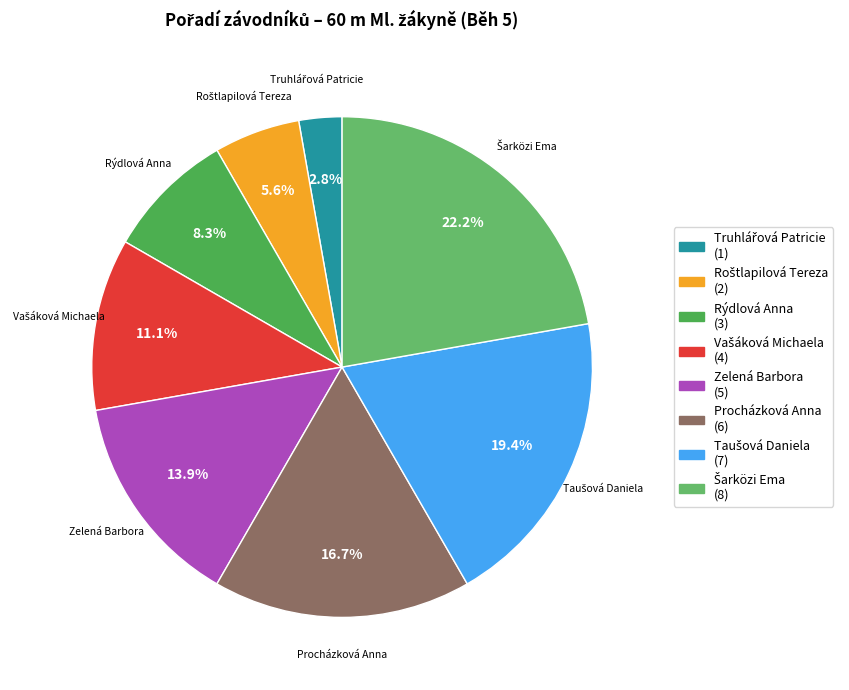

To the nearest percent, what is the average slice percentage?

12%